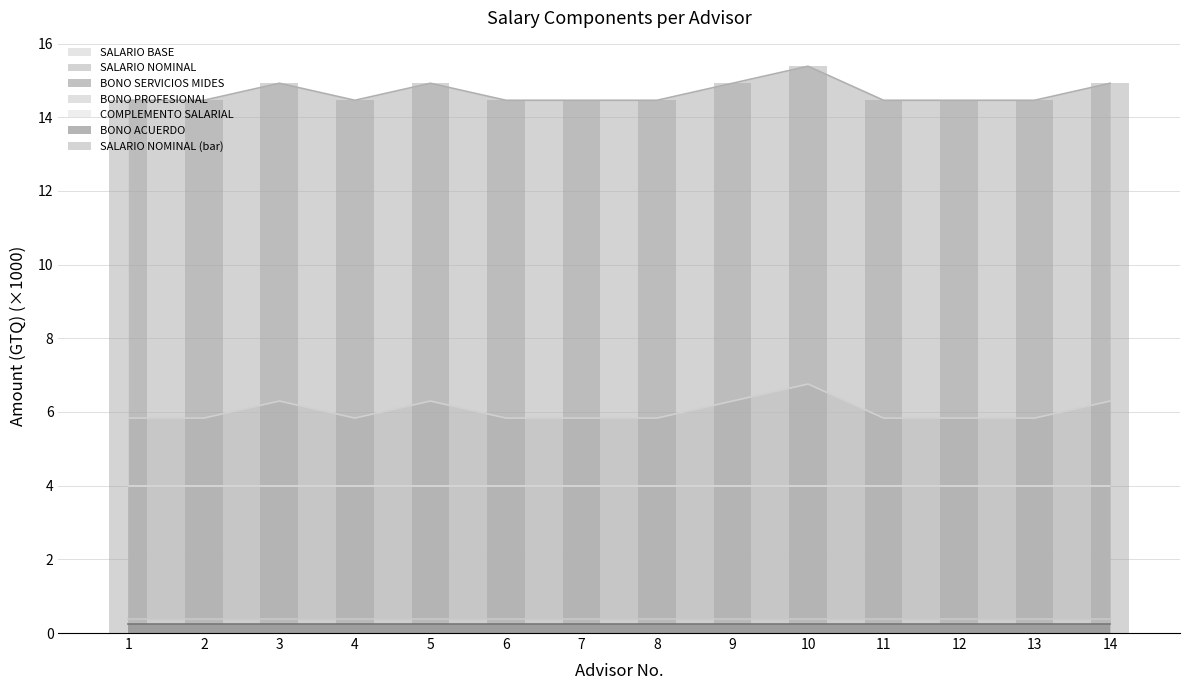

Is it true that the value at 2 is 14.5?

True